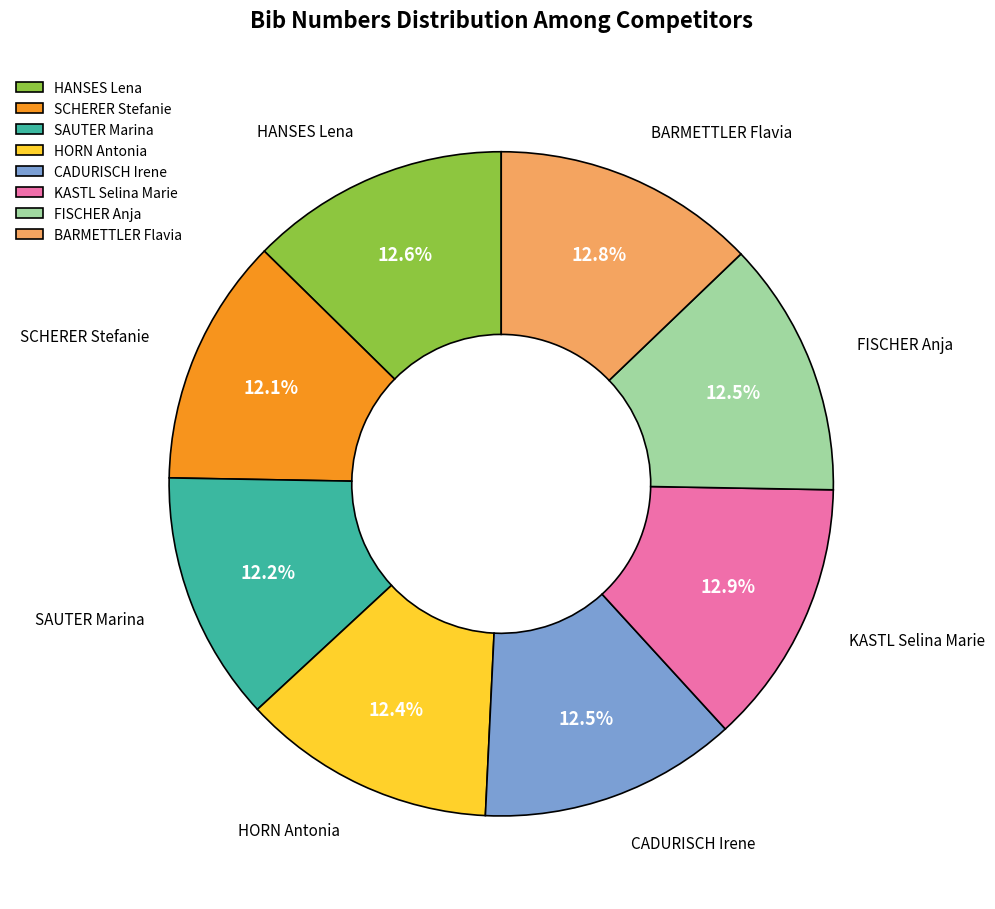

Does any single category account for the majority?

No